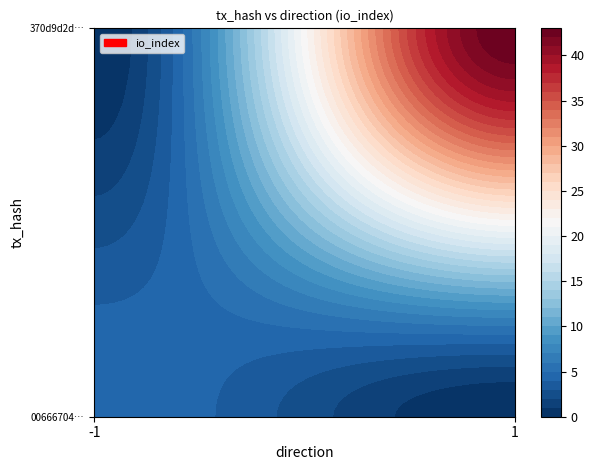

True or false: 370d9d2db4bb75beedd0bcf412c1aeb10df941b has a value of 0 at direction.

False